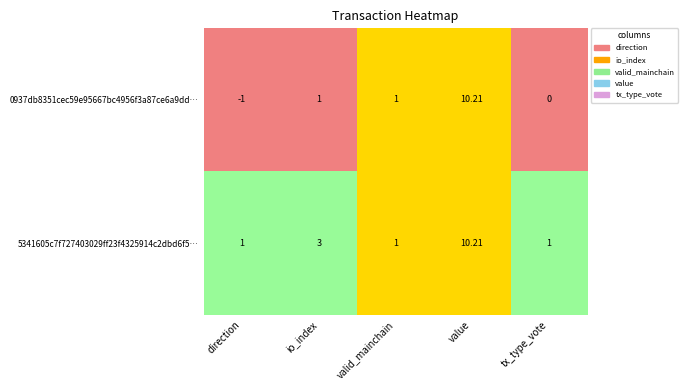

The value of 0937db83... at direction is -1.0. True or false?

True